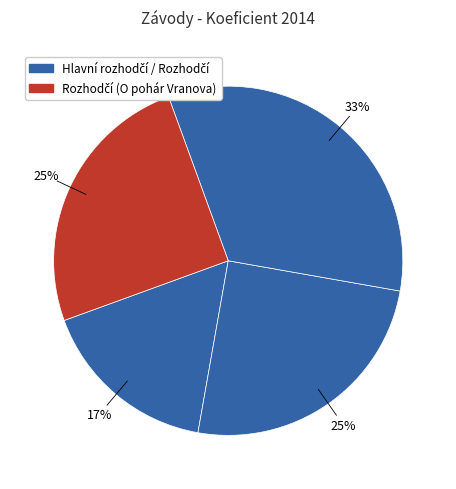

Count the number of slices in the pie.

4